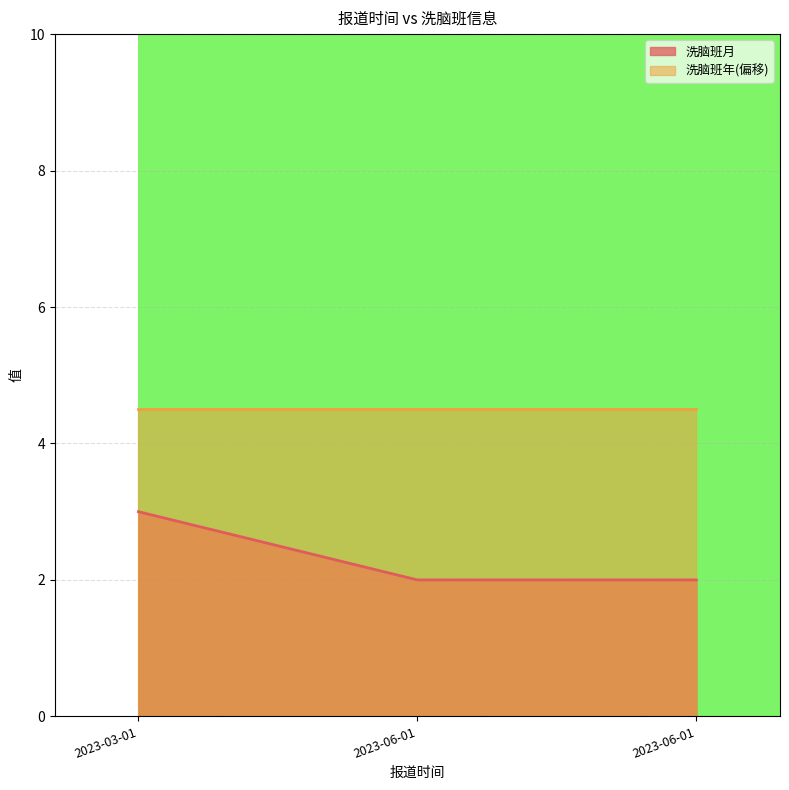

List the labels in order of value, smallest first.

2023-06-01, 2023-06-01, 2023-03-01